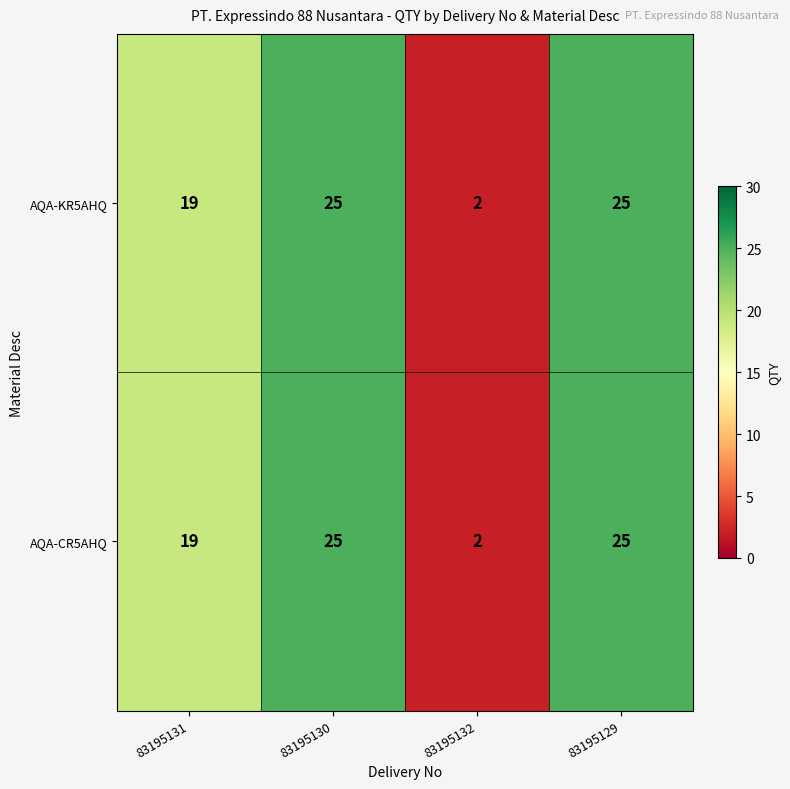

The AQA-CR5AHQ series shows 9 at 83195131. True or false?

False